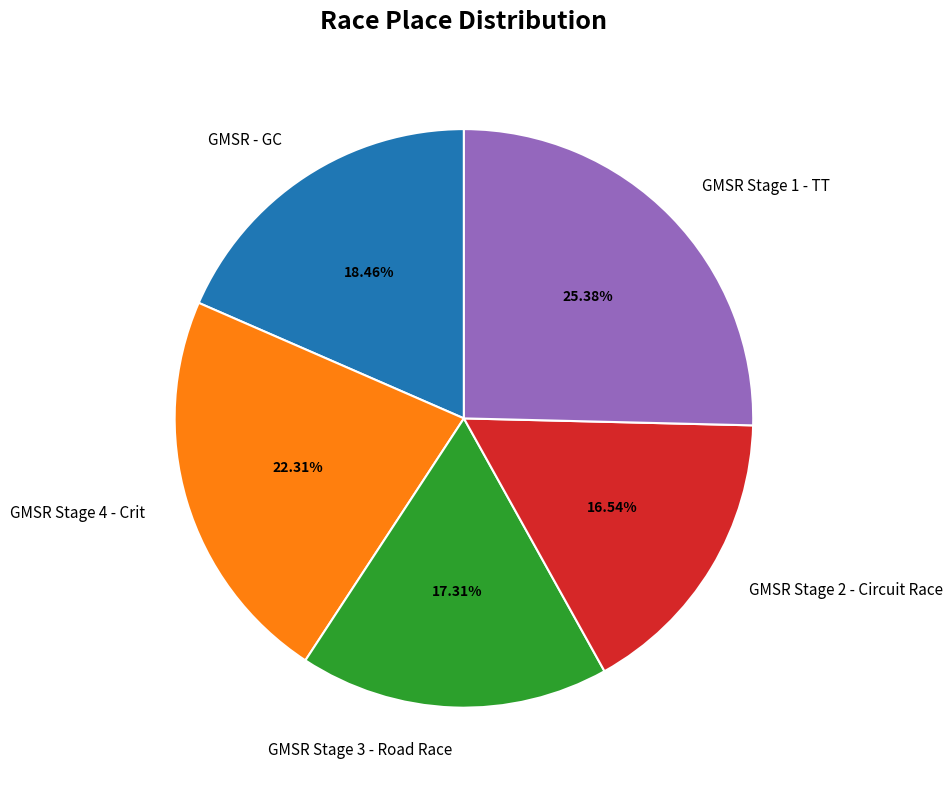

Is it true that GMSR Stage 2 - Circuit Race is 17% of the pie?

True